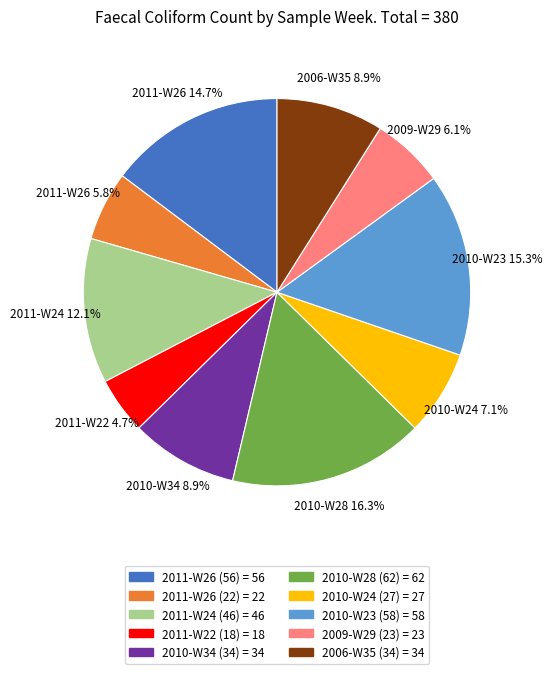

To the nearest percent, what is the average slice percentage?

10%